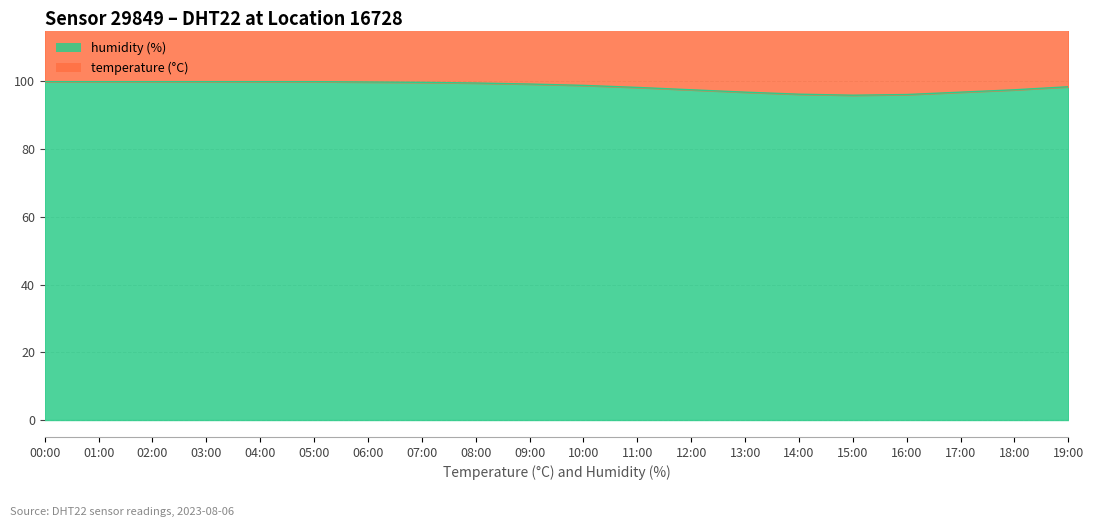

What is the label of the 6th point from the left?

05:00